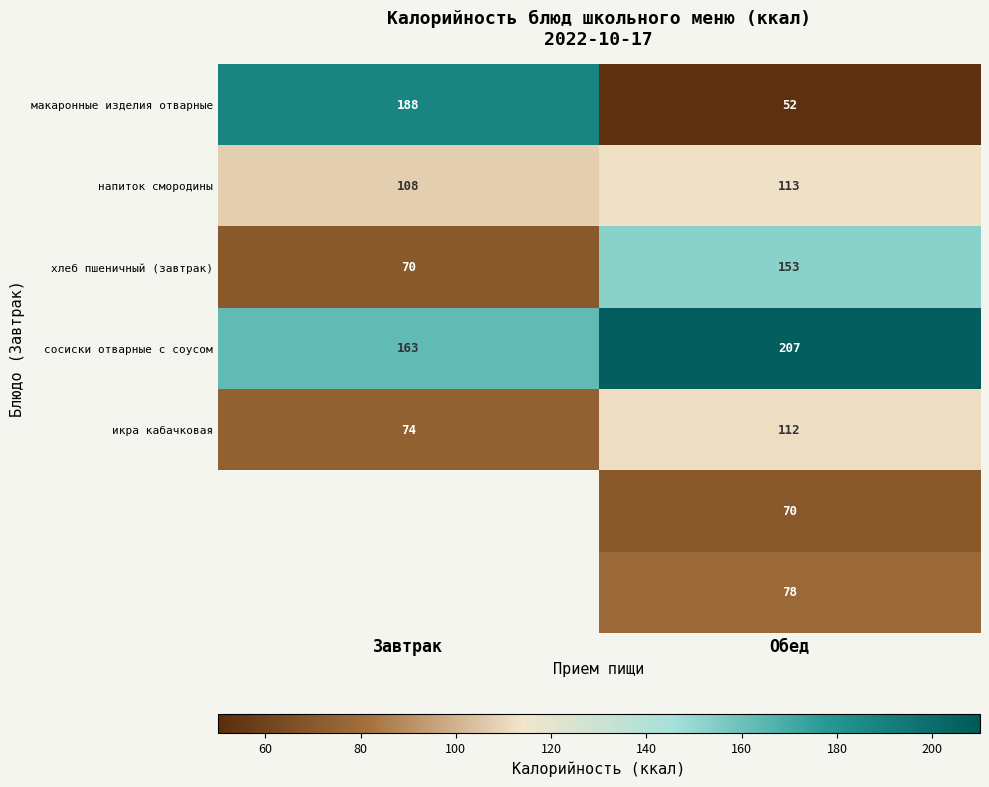

Is the value of икра кабачковая at Обед greater than the value of хлеб пшеничный (завтрак) at Завтрак?

Yes